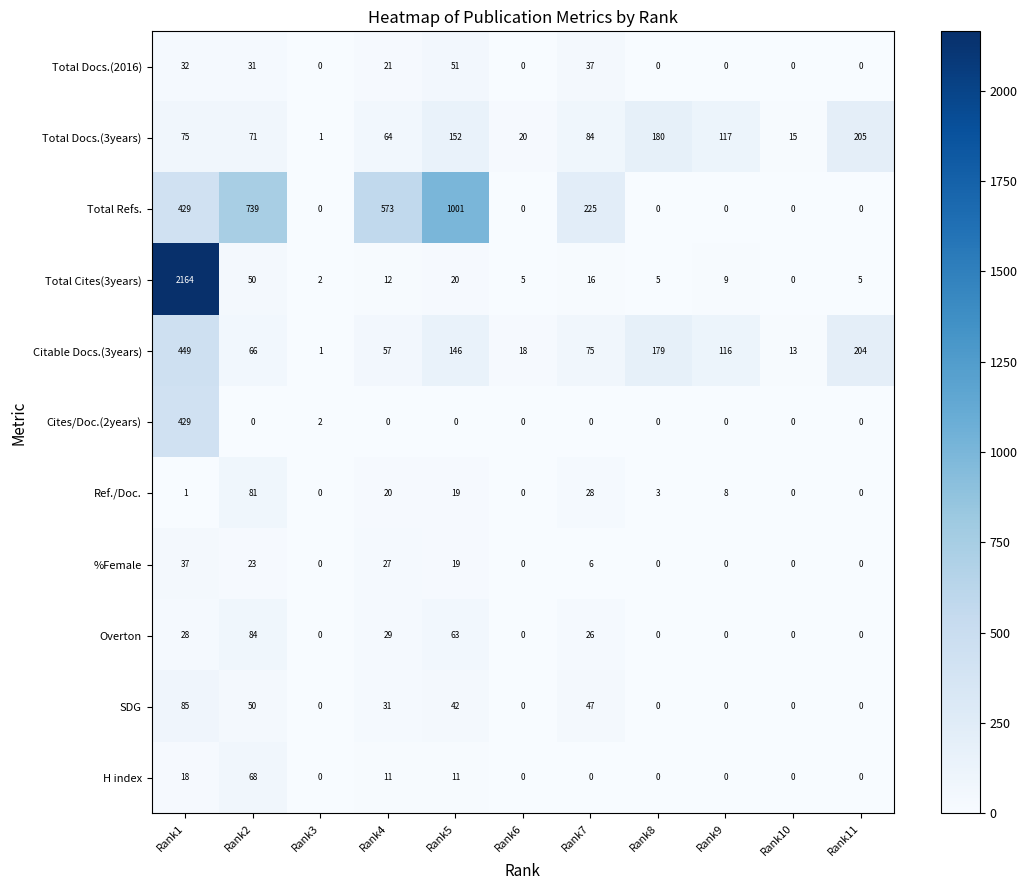

What is the approximate value of Total Docs.(2016) at Rank5, to the nearest 10?

50